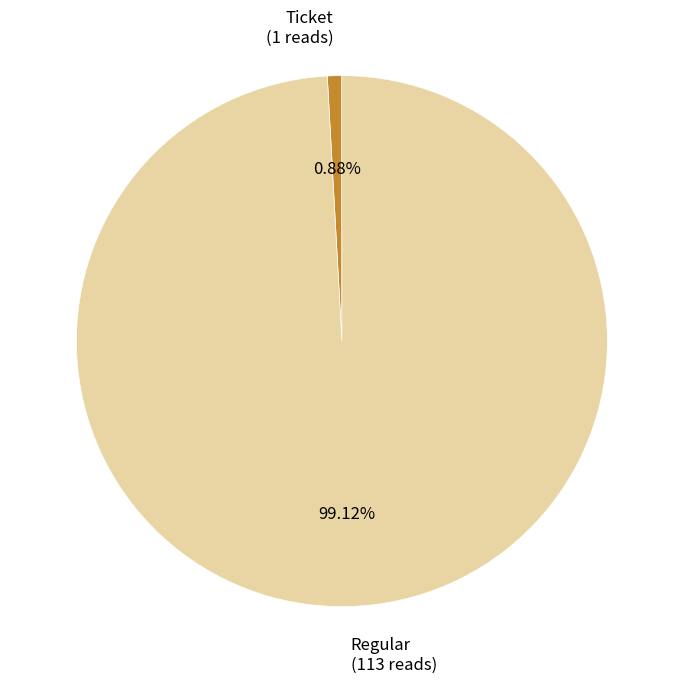

Which category has the biggest portion of the pie?

Regular